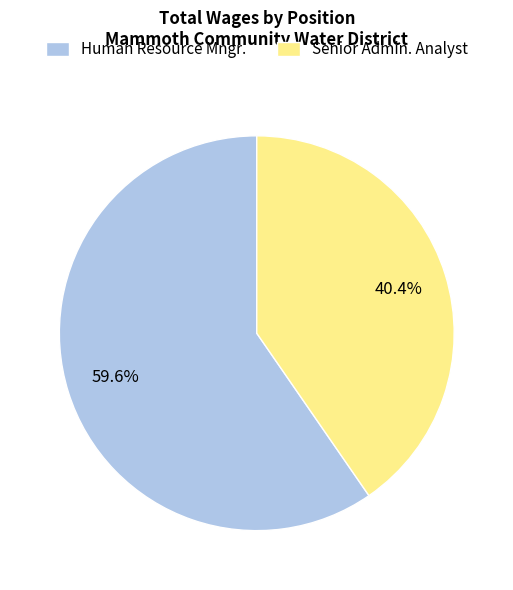

Is the sum of Senior Admin. Analyst and Human Resource Mngr. greater than half?

Yes